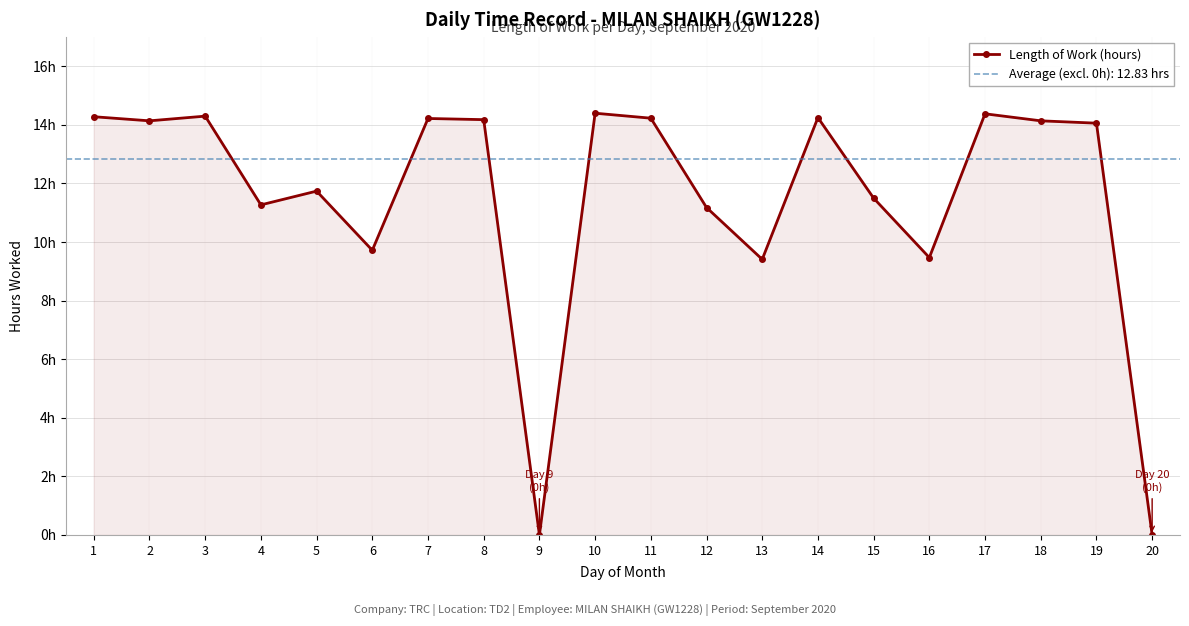

Count the number of data series in this chart.

1